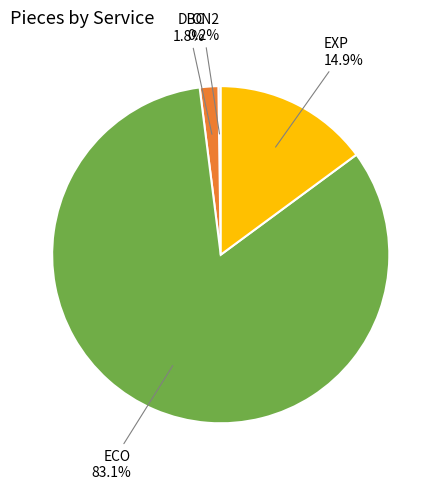

Does any single category account for the majority?

Yes